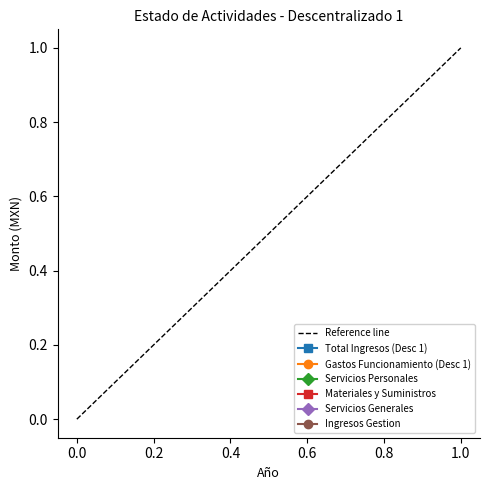

Which series has the largest total across all categories?

Total Ingresos (Desc 1)